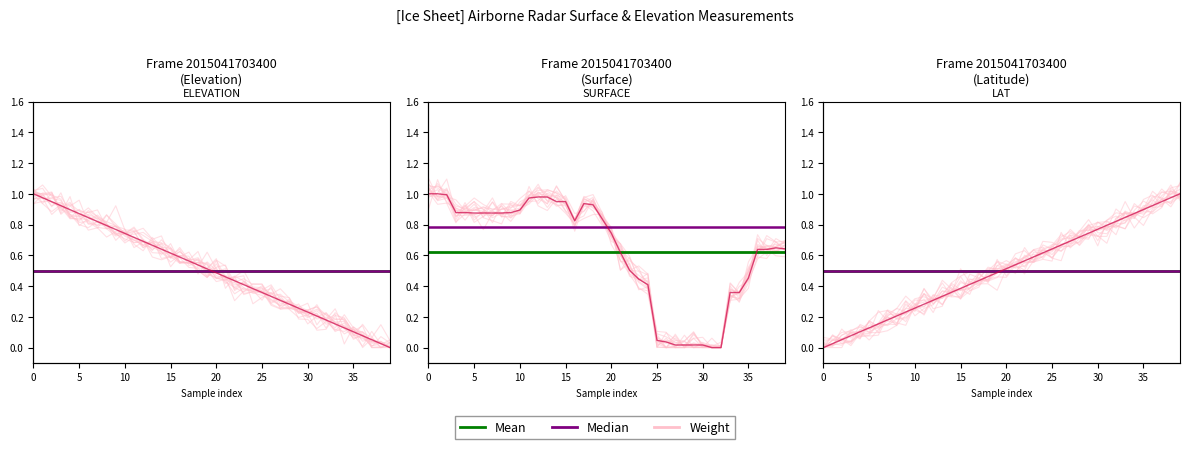

True or false: ELEVATION has more than 2 points higher than both neighbors.

False